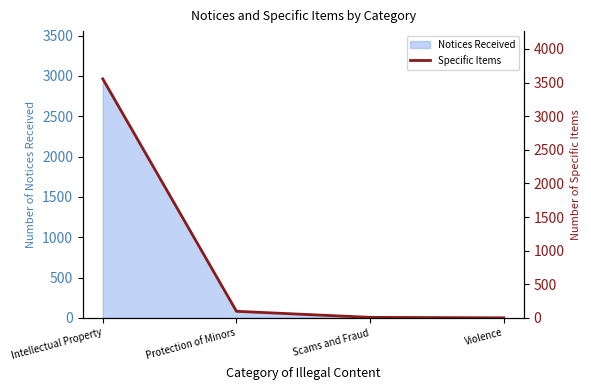

At which label is Notices Received closest to 1481?

Protection of Minors